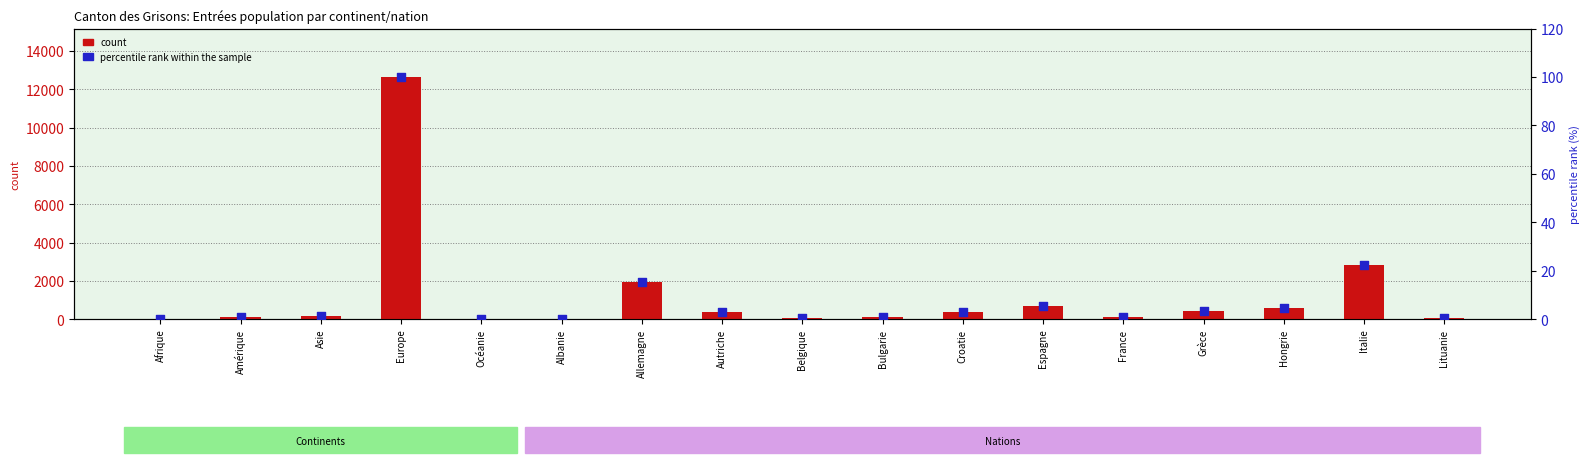

Which series contains the lowest Y value?

percentile rank within the sample